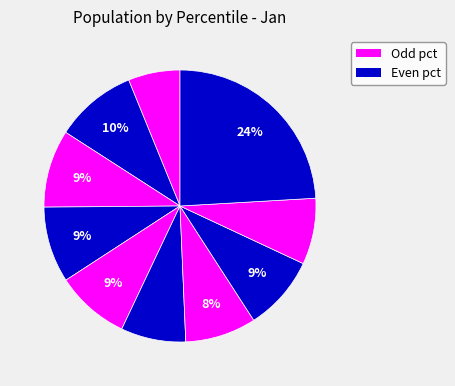

Which slice is the smallest?

pct05